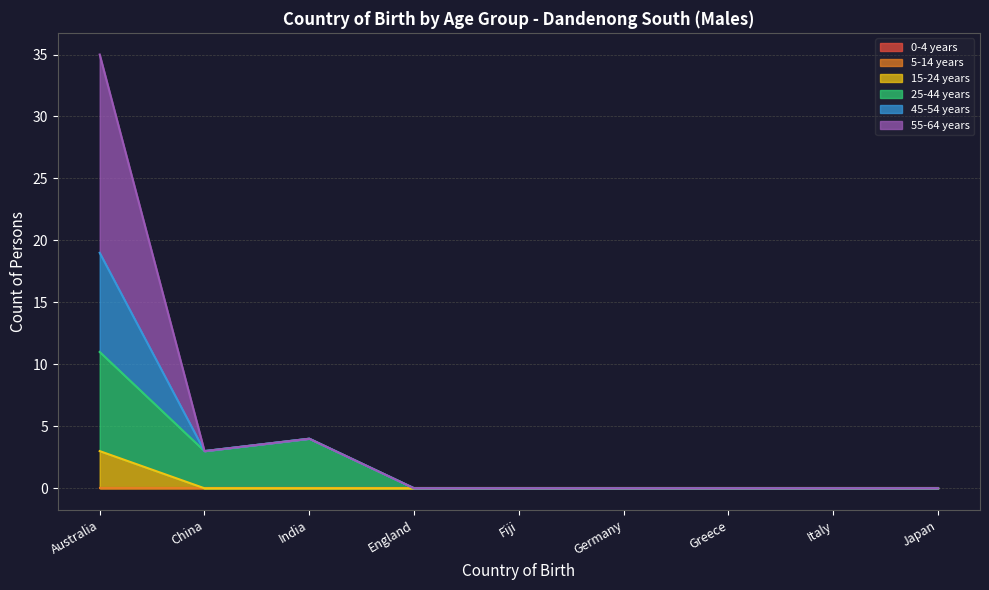

Which series changed the most between England and Italy?

15-24 years